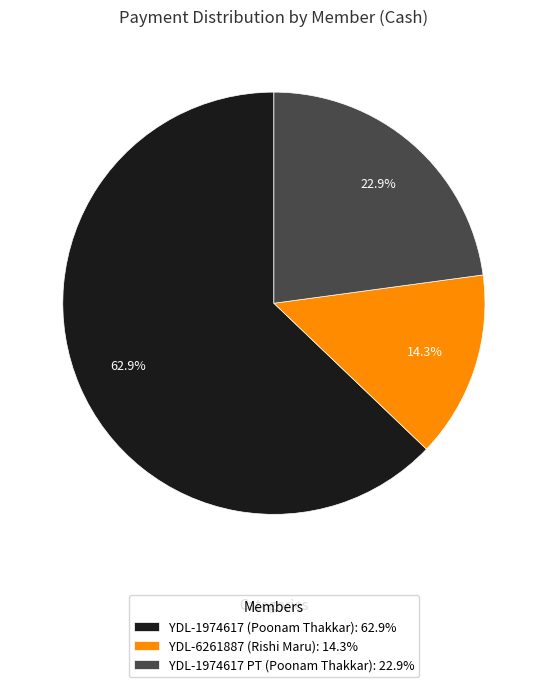

What is the total percentage of YDL-1974617 (Poonam Thakkar) and YDL-1974617 PT (Poonam Thakkar)?

85.7%